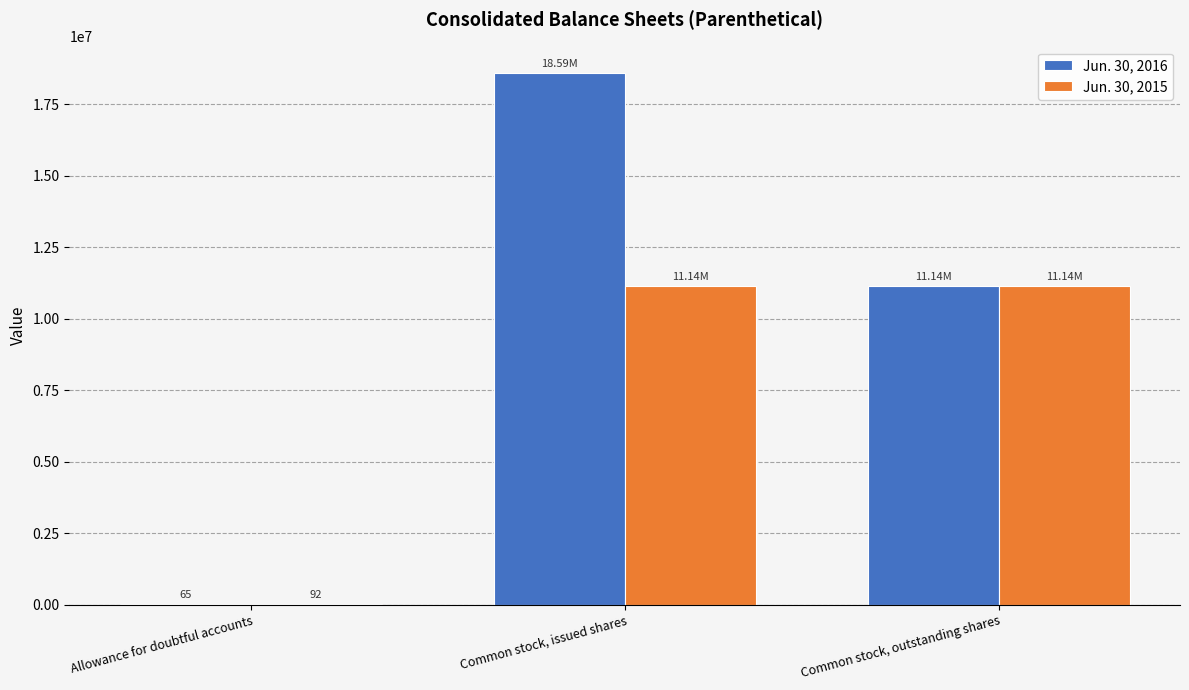

At which category is the sum across all series the highest?

Common stock, issued shares